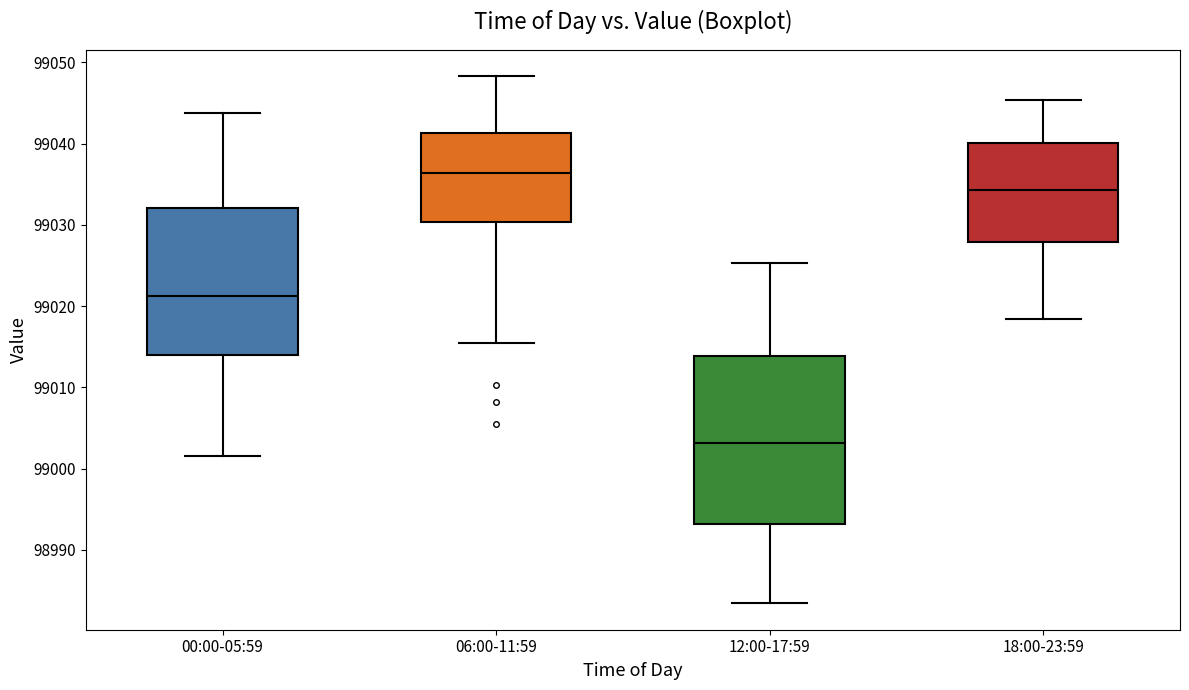

Which box has the lowest median line?

12:00-17:59